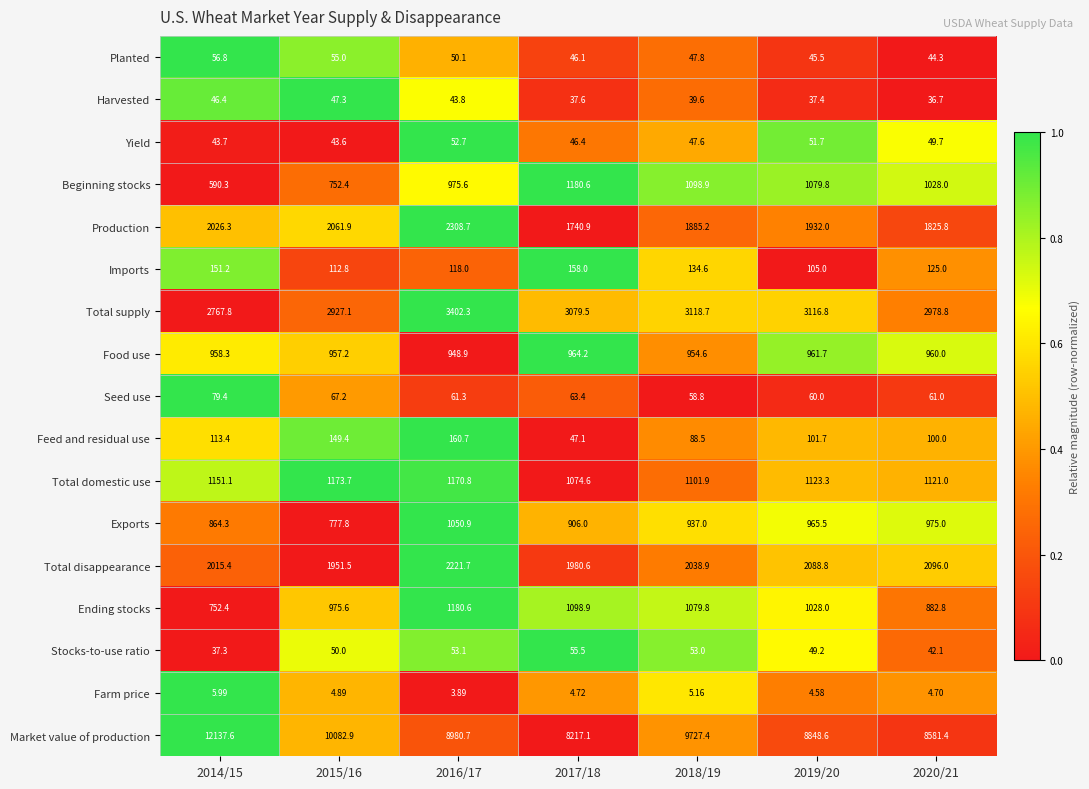

Which series has the largest total across all categories?

Market value of production